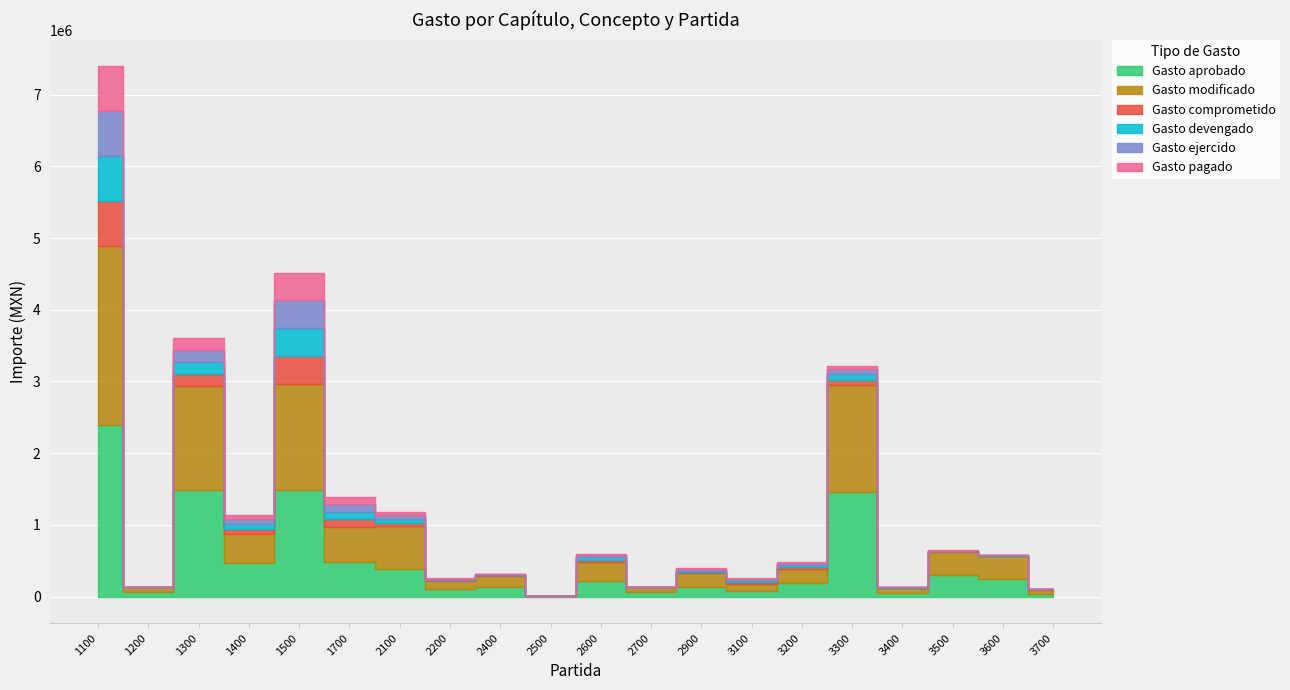

Is this an area chart (filled region under the line)?

No